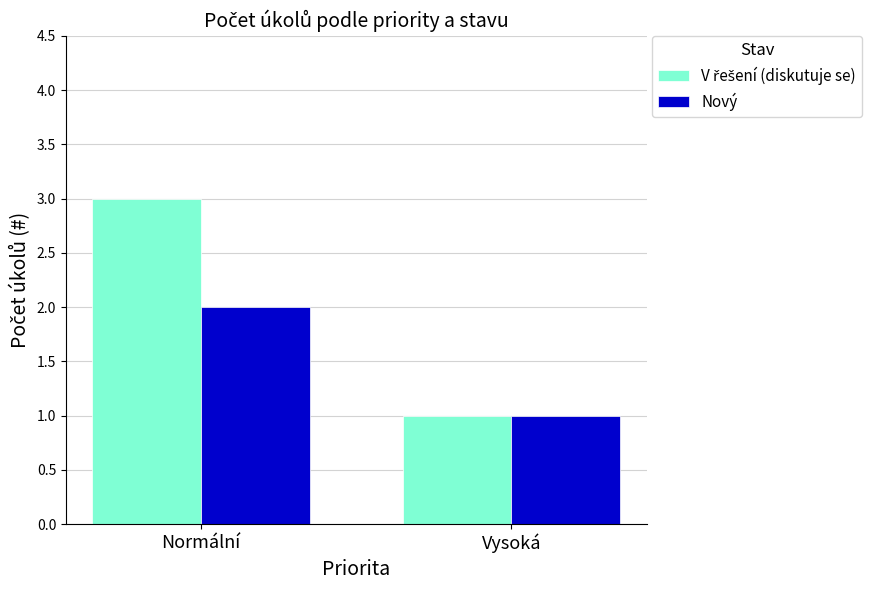

How many categories are shown in the chart?

2